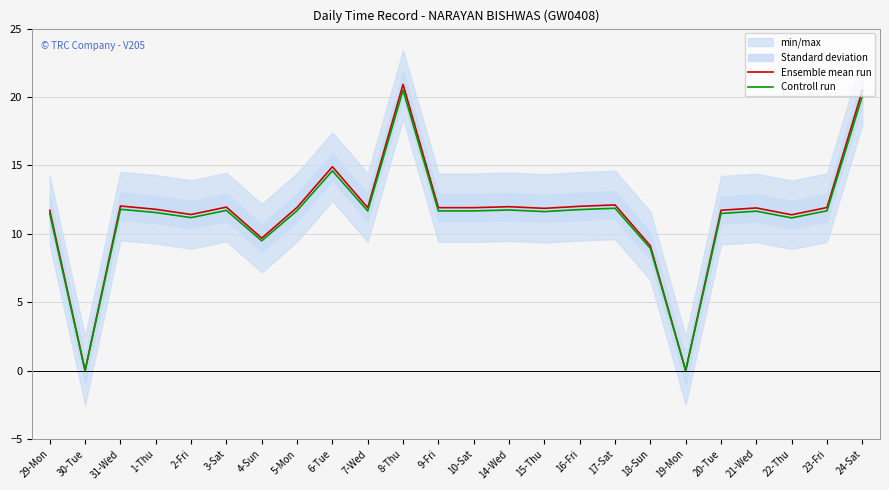

Is this an area chart (filled region under the line)?

No